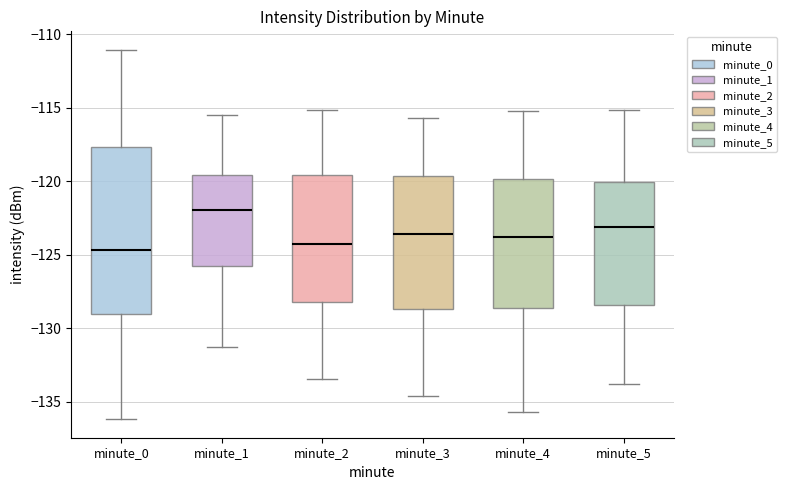

Which box is the tallest, from its lower edge to its upper edge?

minute_0